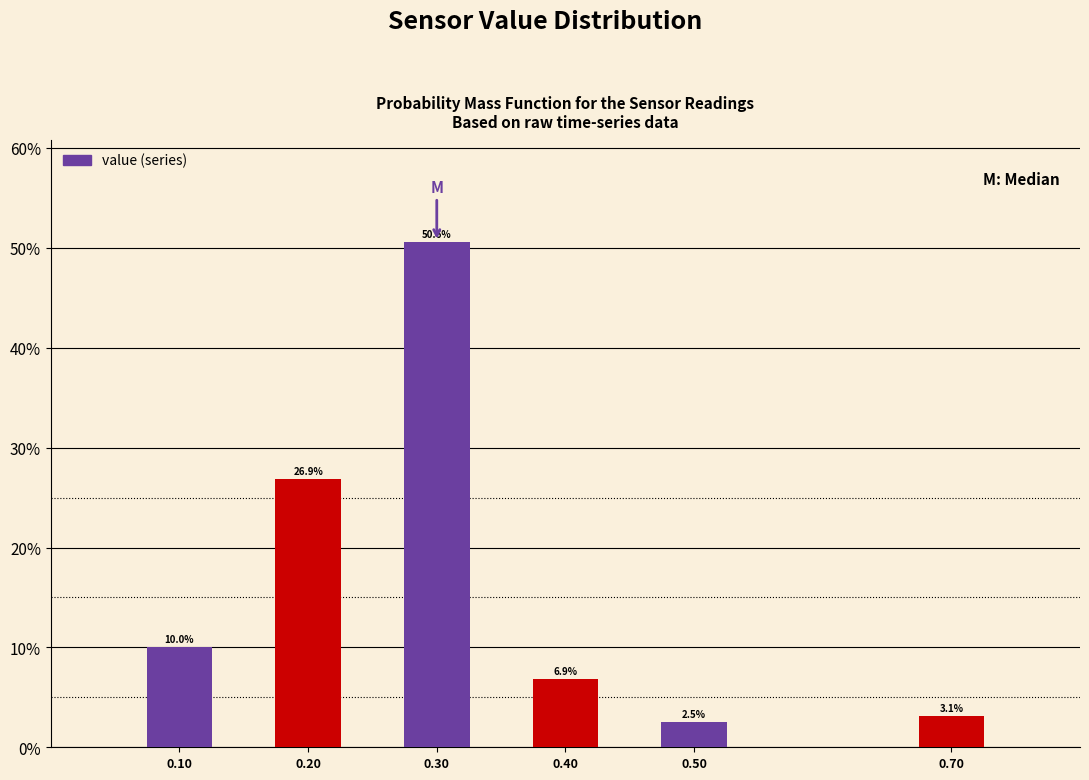

Reading right to left, list all the values displayed in this chart.

3.1	2.5	6.9	50.6	26.9	10.0